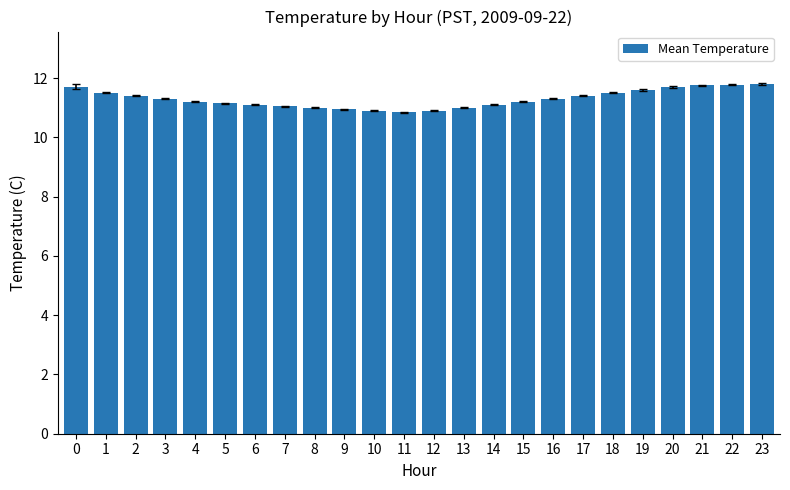

What is the greatest value displayed?

11.8